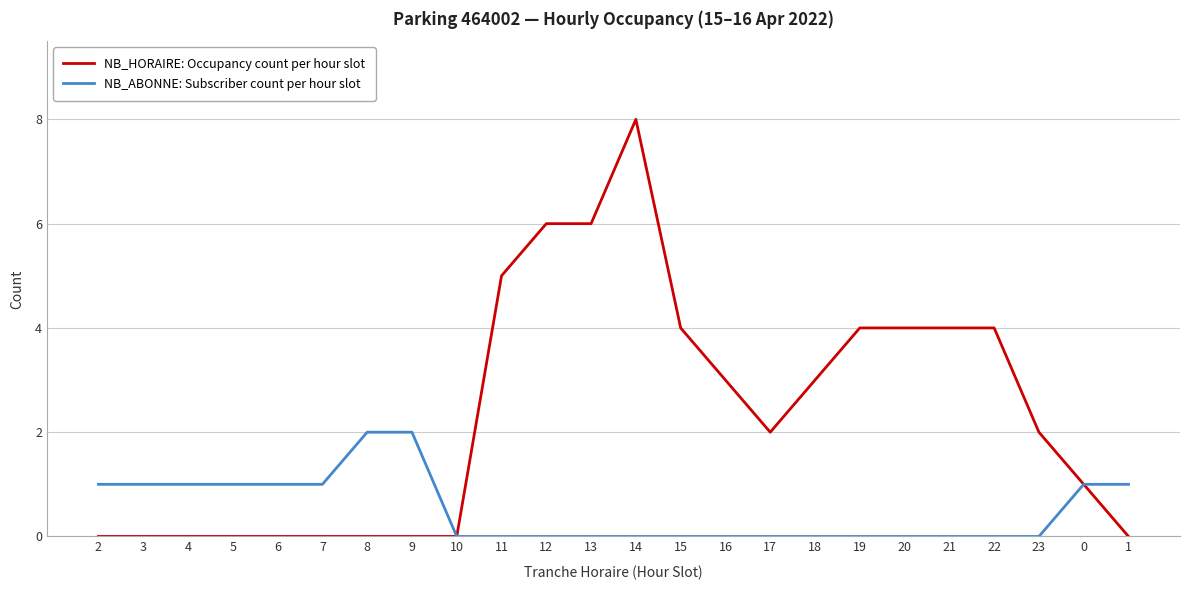

At which label does NB_HORAIRE: Occupancy count per hour slot reach its peak?

14